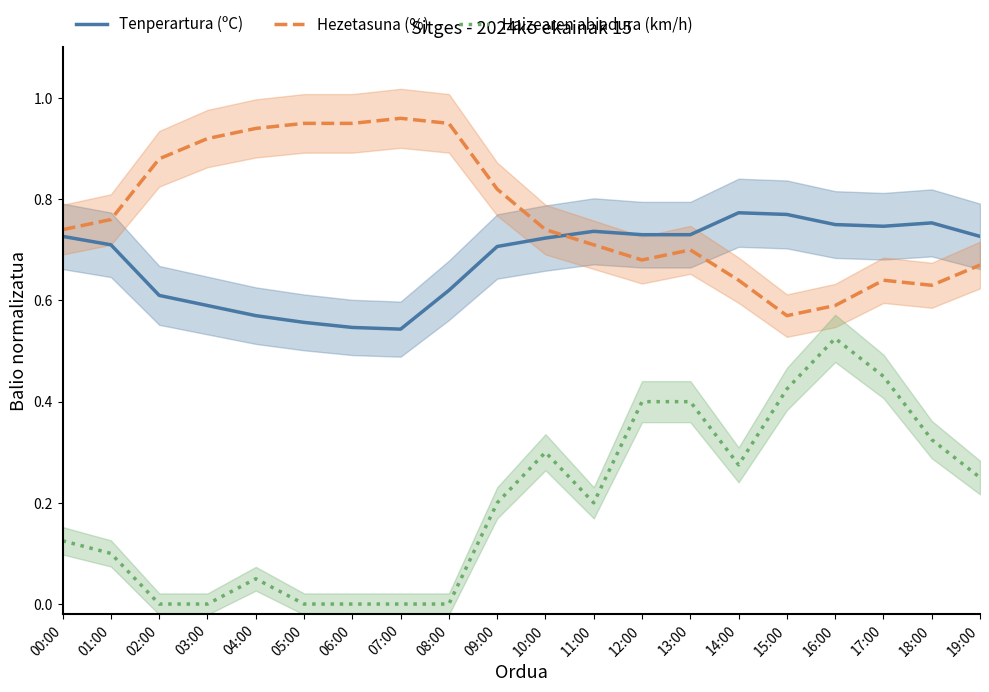

True or false: Hezetasuna (%) and Tenperartura (ºC) cross at least once.

True